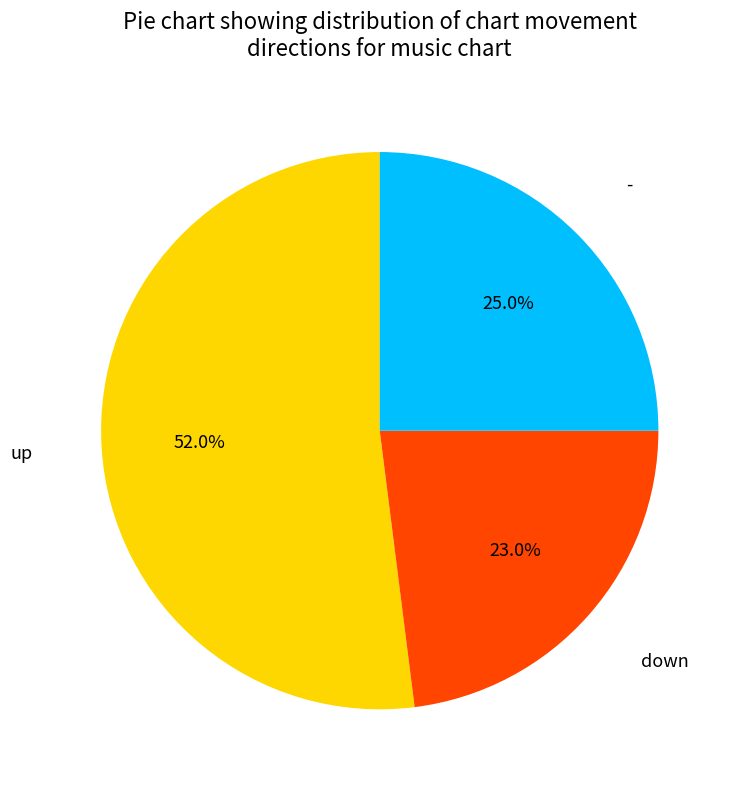

The - slice represents 25% of the pie. True or false?

True